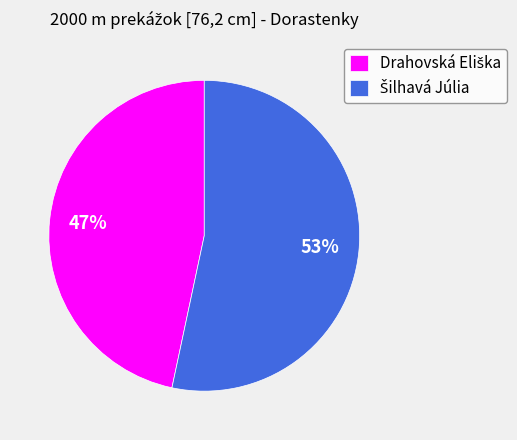

Is there any slice that represents more than half of the pie?

Yes